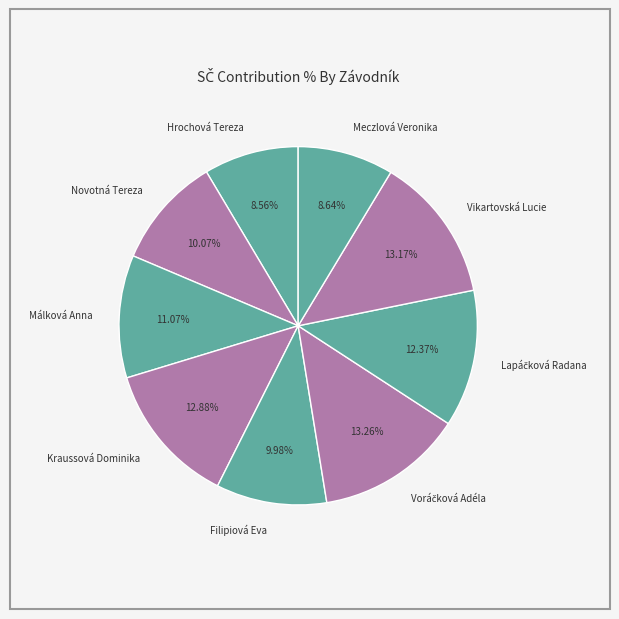

The Kraussová Dominika slice represents 7% of the pie. True or false?

False